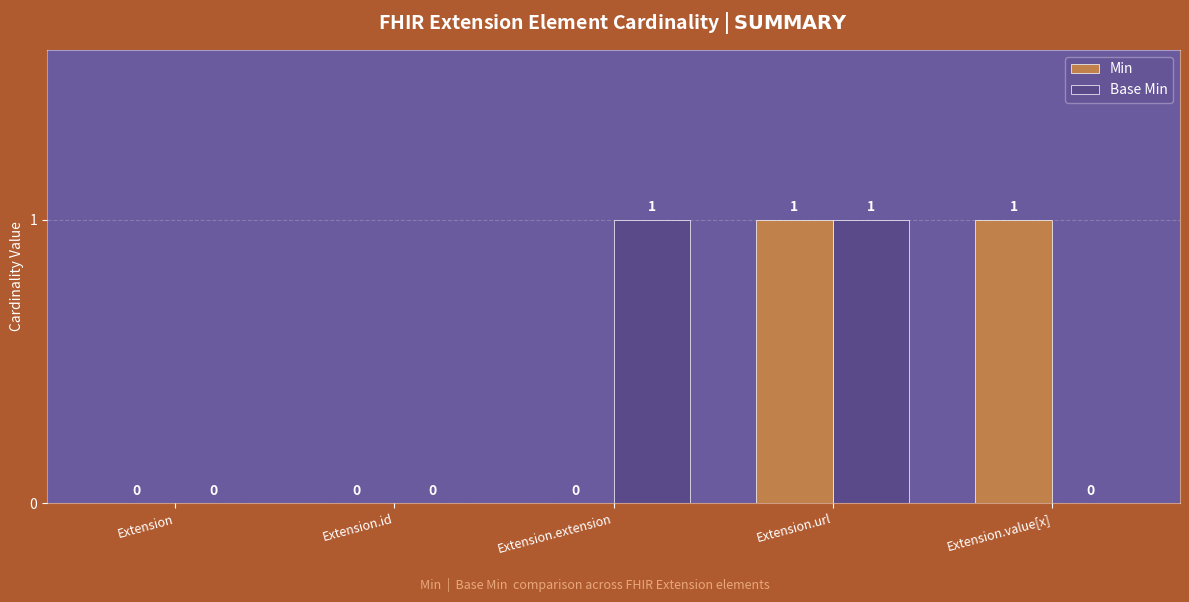

The Min series shows -1 at Extension. True or false?

False